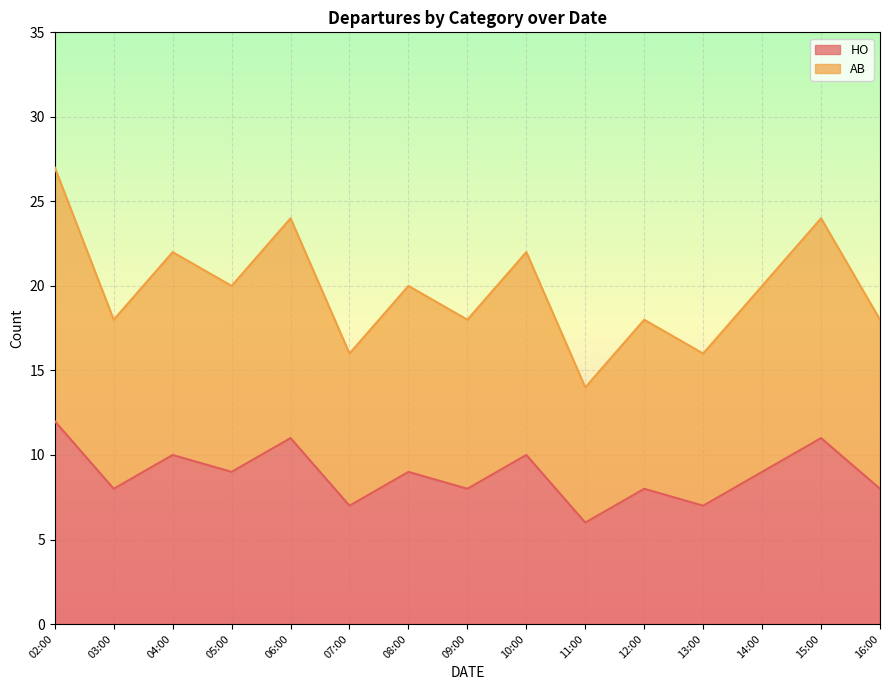

What is the difference between the maximum and minimum values in the HO series?

6